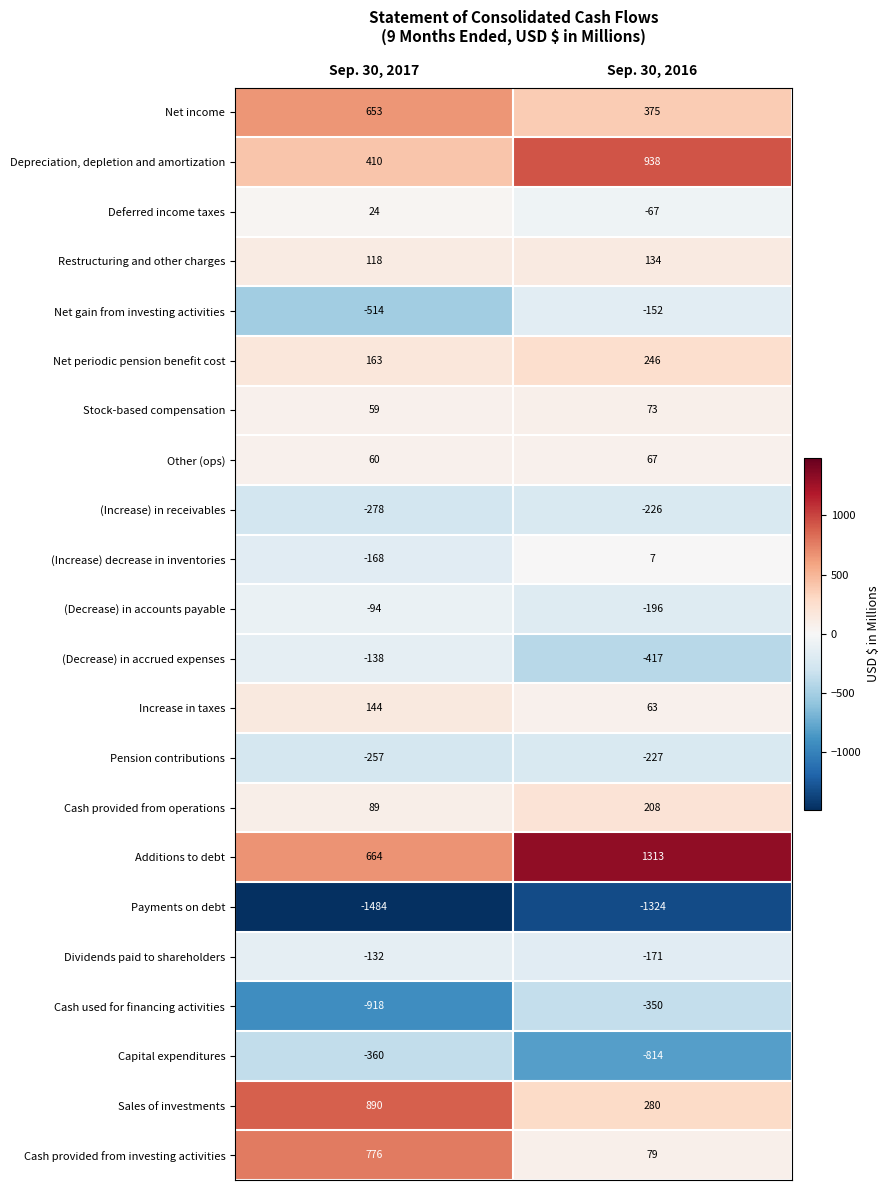

Is it true that Stock-based compensation equals 59 at Sep. 30, 2017?

True